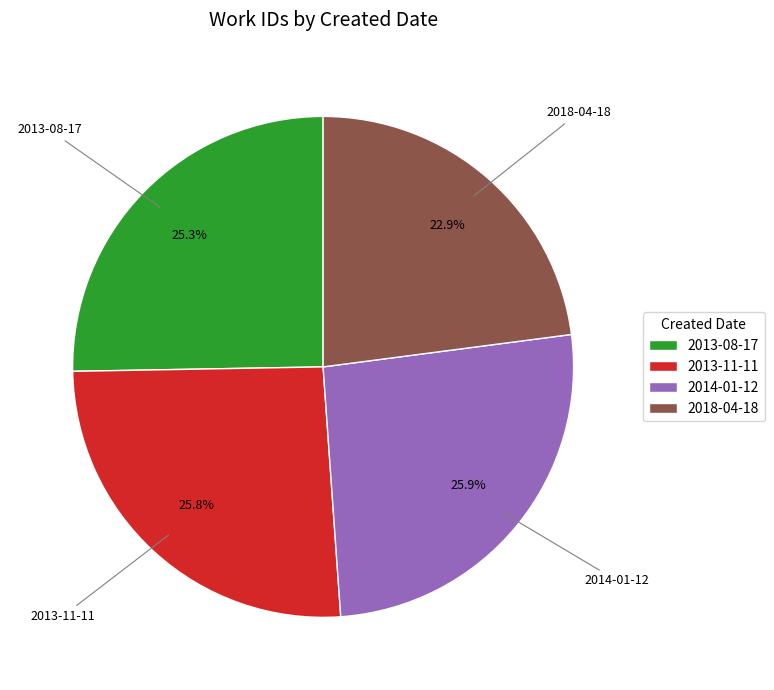

To the nearest percent, what portion does 2013-08-17 represent?

25%